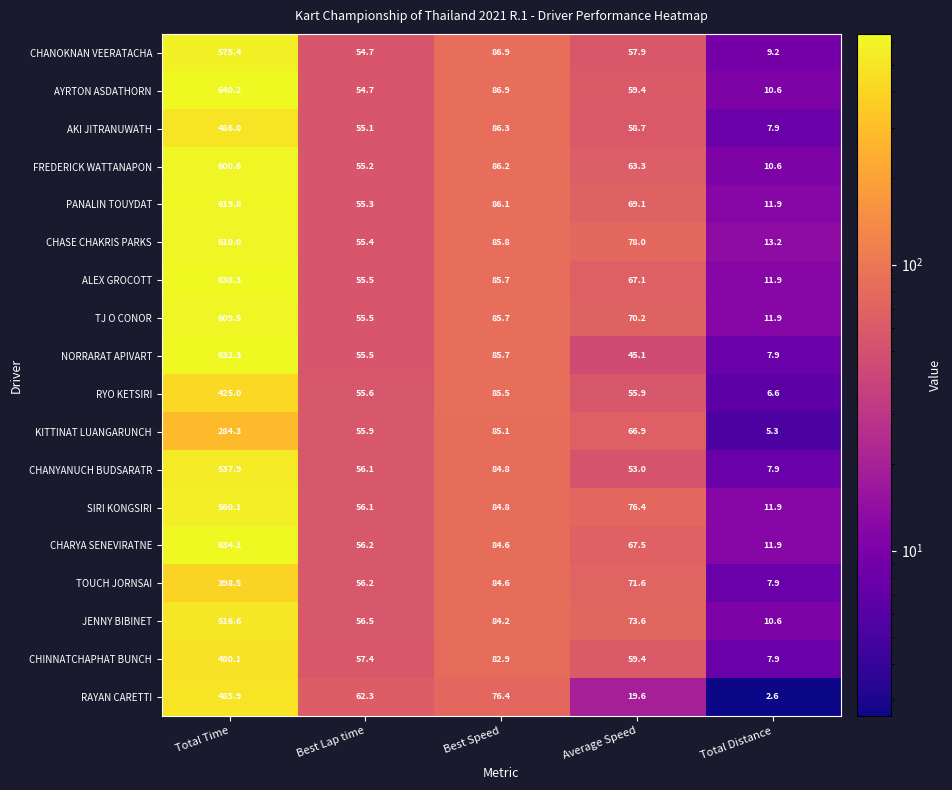

Which category has the lowest value across all series?

Total Distance